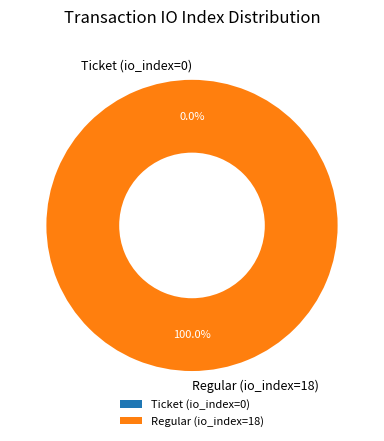

Which slice is the largest?

Regular (io_index=18)